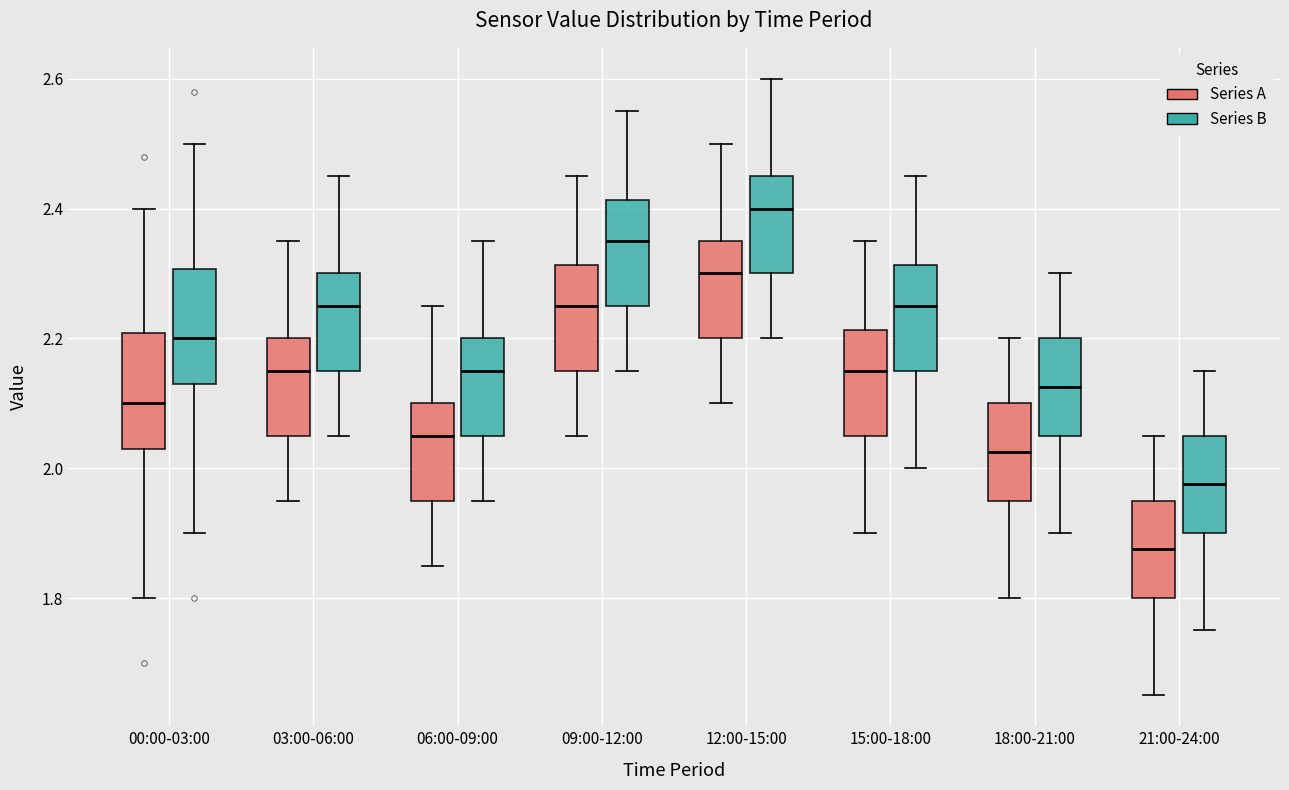

Reading left to right, transcribe this box plot: for each box, give where its median line is, the range the box spans, and where its two whiskers end, as read against the y-axis. The values are not printed on the chart, so give them approximately, as read against the axis.

00:00-03:00 (Series A): median 2.10, box 2.04 to 2.20, whiskers 1.80 to 2.40
00:00-03:00 (Series B): median 2.20, box 2.14 to 2.30, whiskers 1.90 to 2.50
03:00-06:00 (Series A): median 2.16, box 2.06 to 2.20, whiskers 1.96 to 2.36
03:00-06:00 (Series B): median 2.26, box 2.16 to 2.30, whiskers 2.06 to 2.46
06:00-09:00 (Series A): median 2.06, box 1.96 to 2.10, whiskers 1.86 to 2.26
06:00-09:00 (Series B): median 2.16, box 2.06 to 2.20, whiskers 1.96 to 2.36
09:00-12:00 (Series A): median 2.26, box 2.16 to 2.32, whiskers 2.06 to 2.46
09:00-12:00 (Series B): median 2.36, box 2.26 to 2.42, whiskers 2.16 to 2.56
12:00-15:00 (Series A): median 2.30, box 2.20 to 2.36, whiskers 2.10 to 2.50
12:00-15:00 (Series B): median 2.40, box 2.30 to 2.46, whiskers 2.20 to 2.60
15:00-18:00 (Series A): median 2.16, box 2.06 to 2.22, whiskers 1.90 to 2.36
15:00-18:00 (Series B): median 2.26, box 2.16 to 2.32, whiskers 2.00 to 2.46
18:00-21:00 (Series A): median 2.02, box 1.96 to 2.10, whiskers 1.80 to 2.20
18:00-21:00 (Series B): median 2.12, box 2.06 to 2.20, whiskers 1.90 to 2.30
21:00-24:00 (Series A): median 1.88, box 1.80 to 1.96, whiskers 1.66 to 2.06
21:00-24:00 (Series B): median 1.98, box 1.90 to 2.06, whiskers 1.76 to 2.16